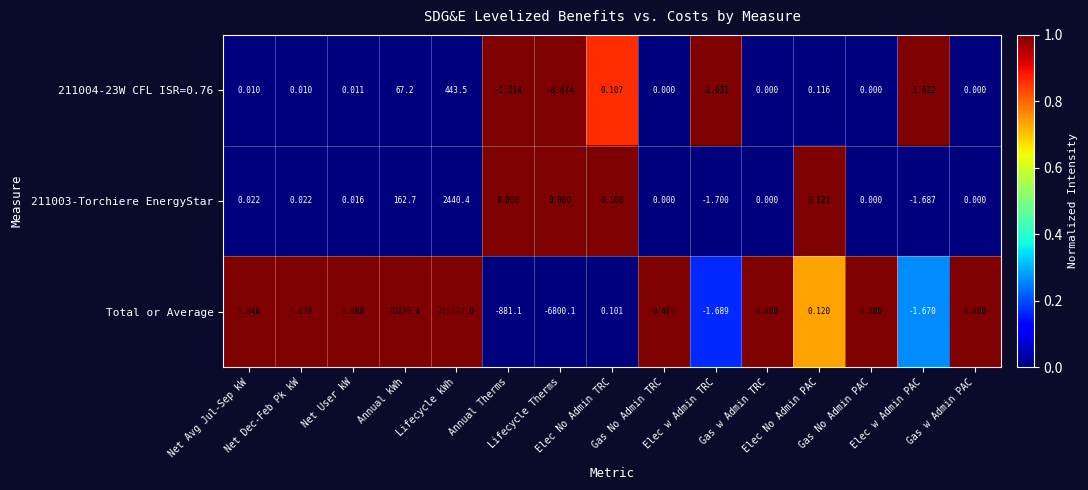

Which label corresponds to the smallest value in the chart?

Lifecycle Therms